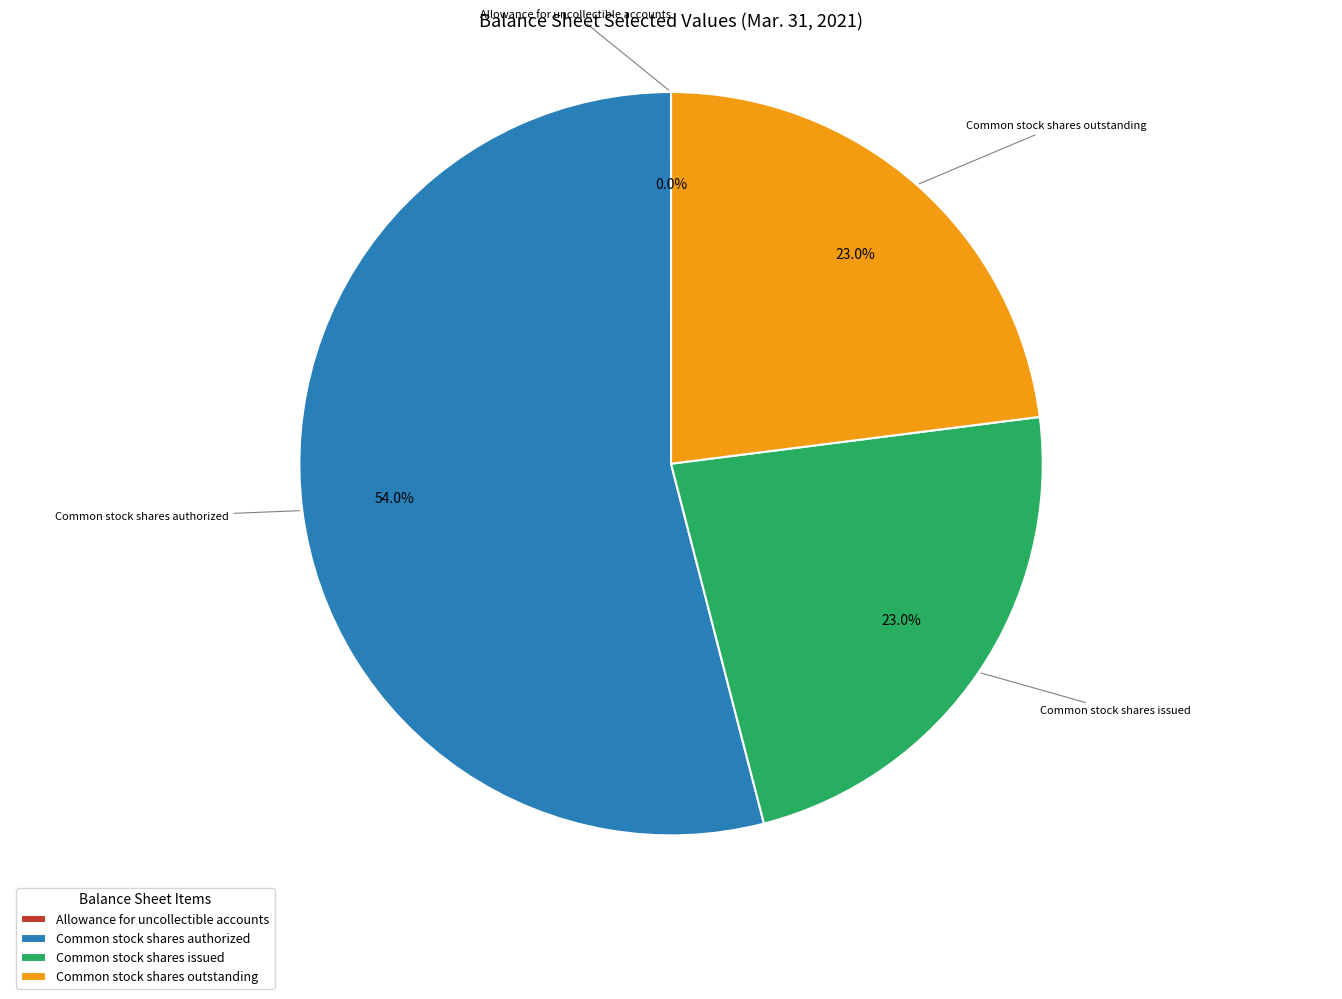

What is the ratio of the value at Common stock shares authorized to the value at Common stock shares outstanding?

2.3